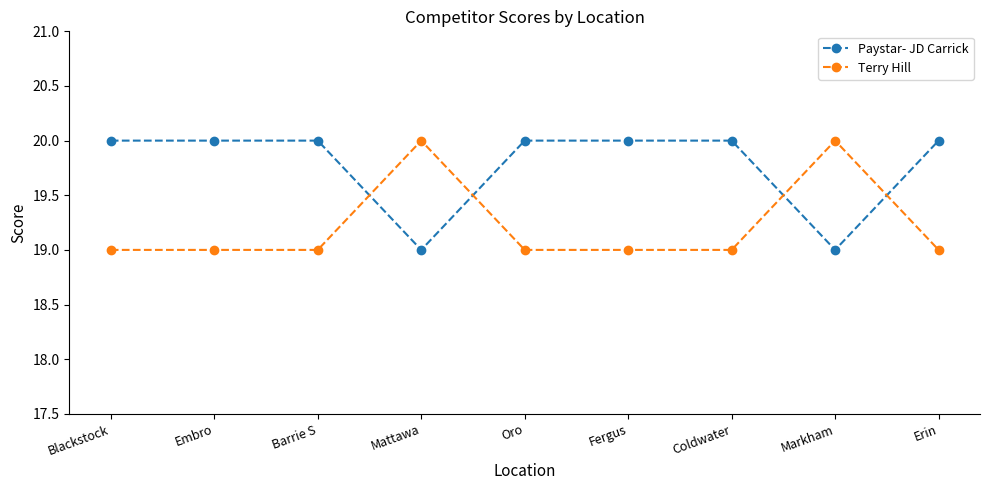

What are all the series names shown in the legend?

Paystar- JD Carrick, Terry Hill